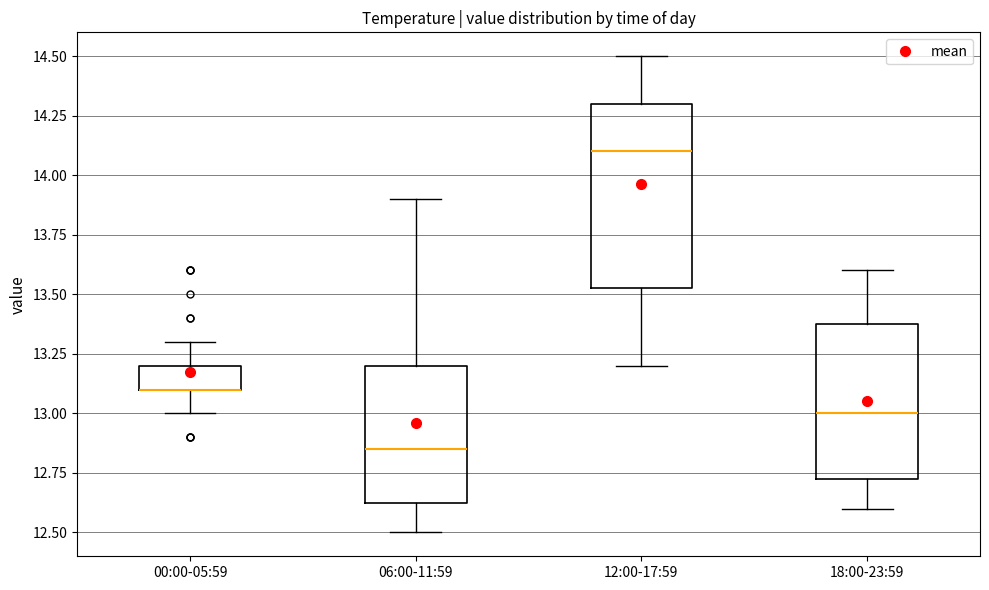

Where does the upper whisker of the box for 06:00-11:59 end on the y-axis? The values are not printed on the chart, so give them approximately, as read against the axis.

13.90